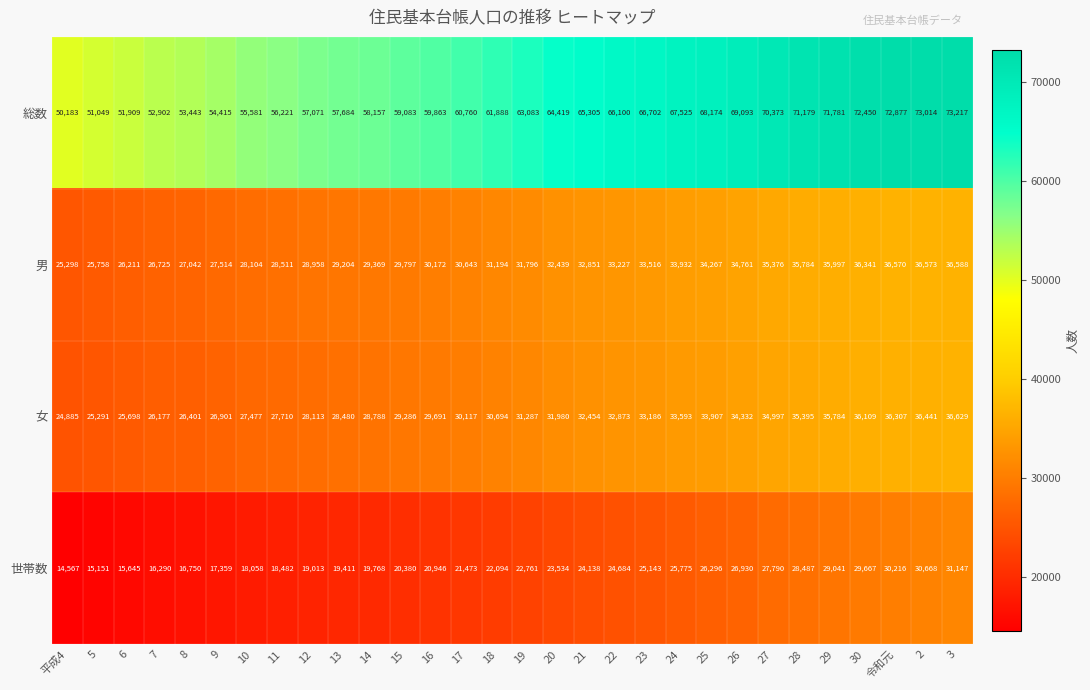

What is the spread (max minus min) of values at 18?

39794